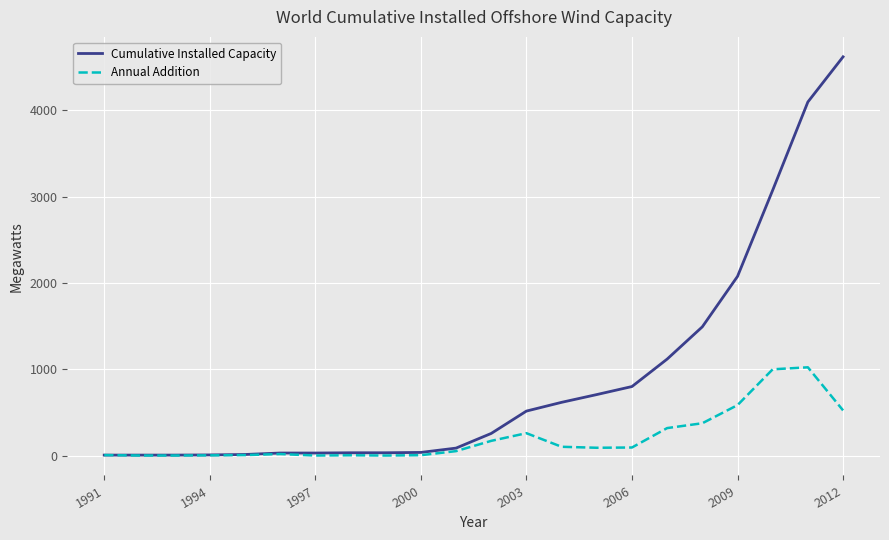

Which series has the largest total across all categories?

Cumulative Installed Capacity